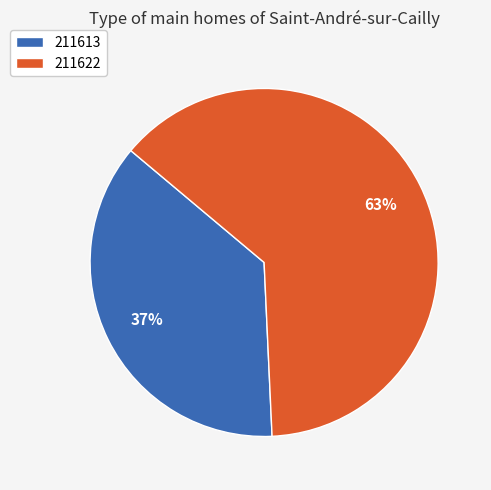

Rank the categories by value from lowest to highest.

211613, 211622